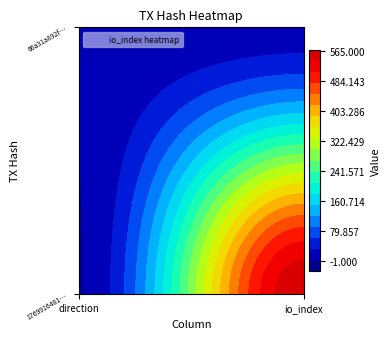

Which category has the lowest value in the 66a31a892fe9193717ec9f3ea6177f3185732a1 series?

direction